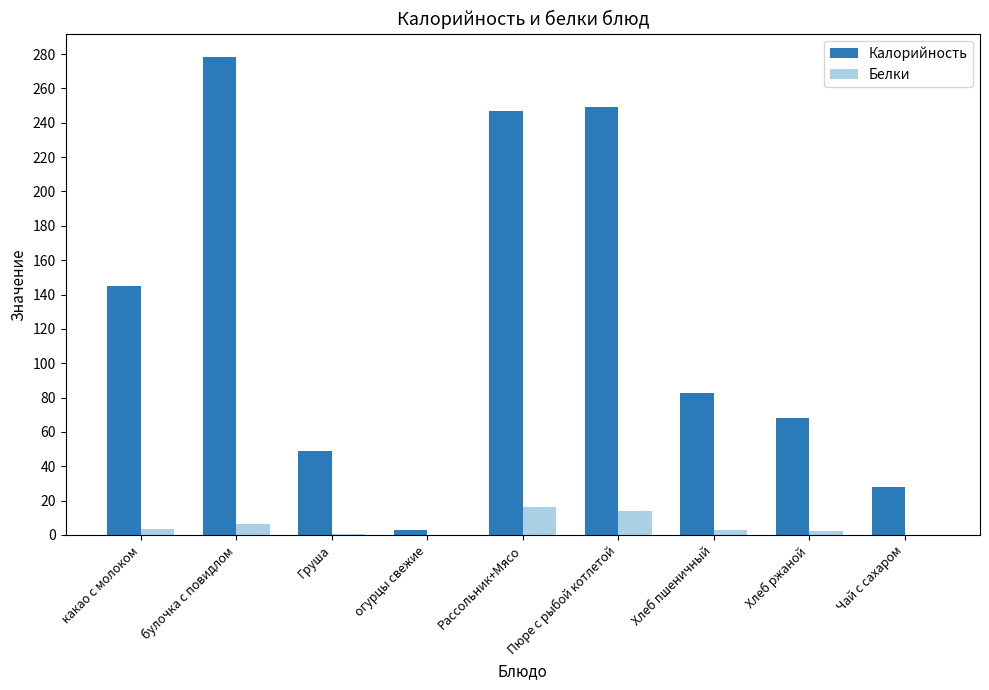

At which label does Калорийность reach its peak?

булочка с повидлом